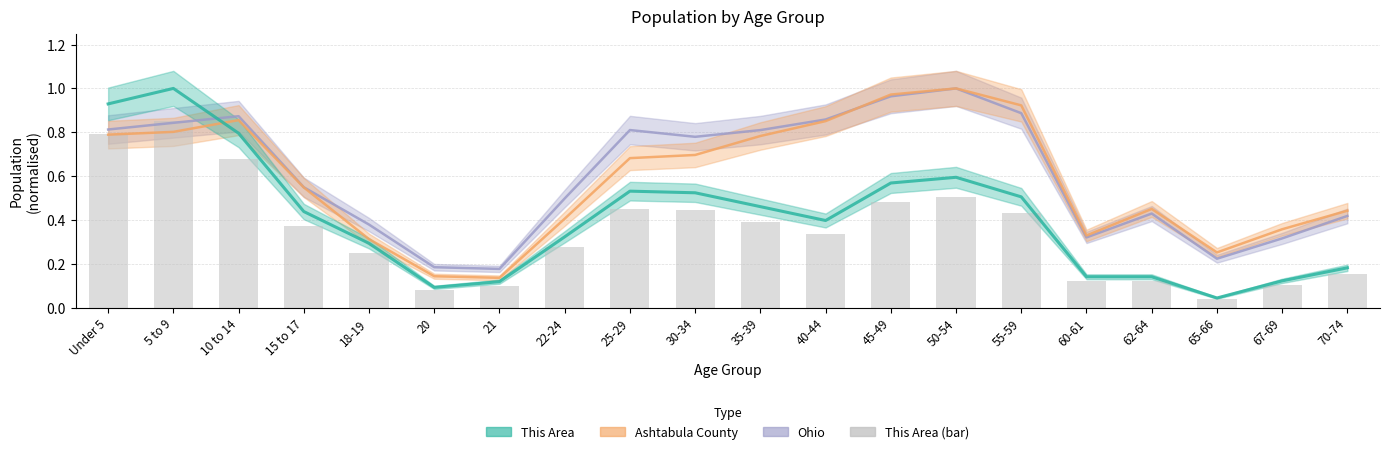

True or false: the data shows 0.1 at 21.

True